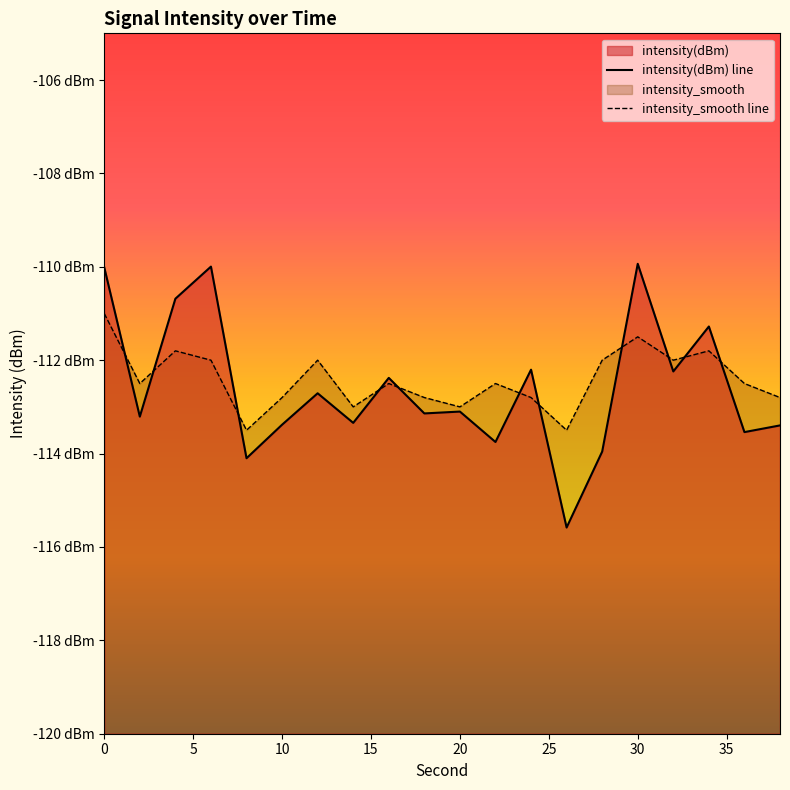

What is the minimum value shown in the chart?

-115.6